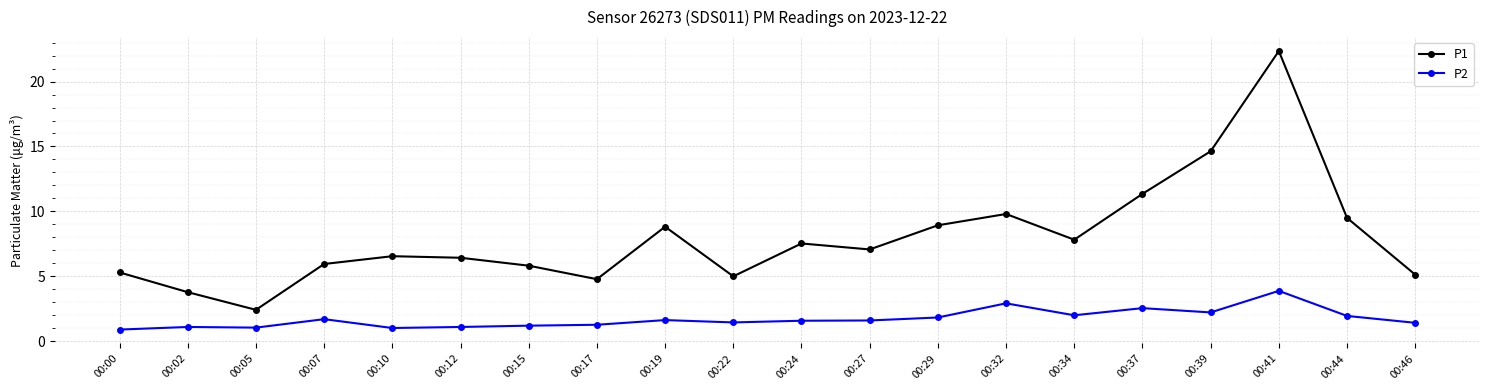

What is the value of the P1 point at the 15th from the left?

7.8